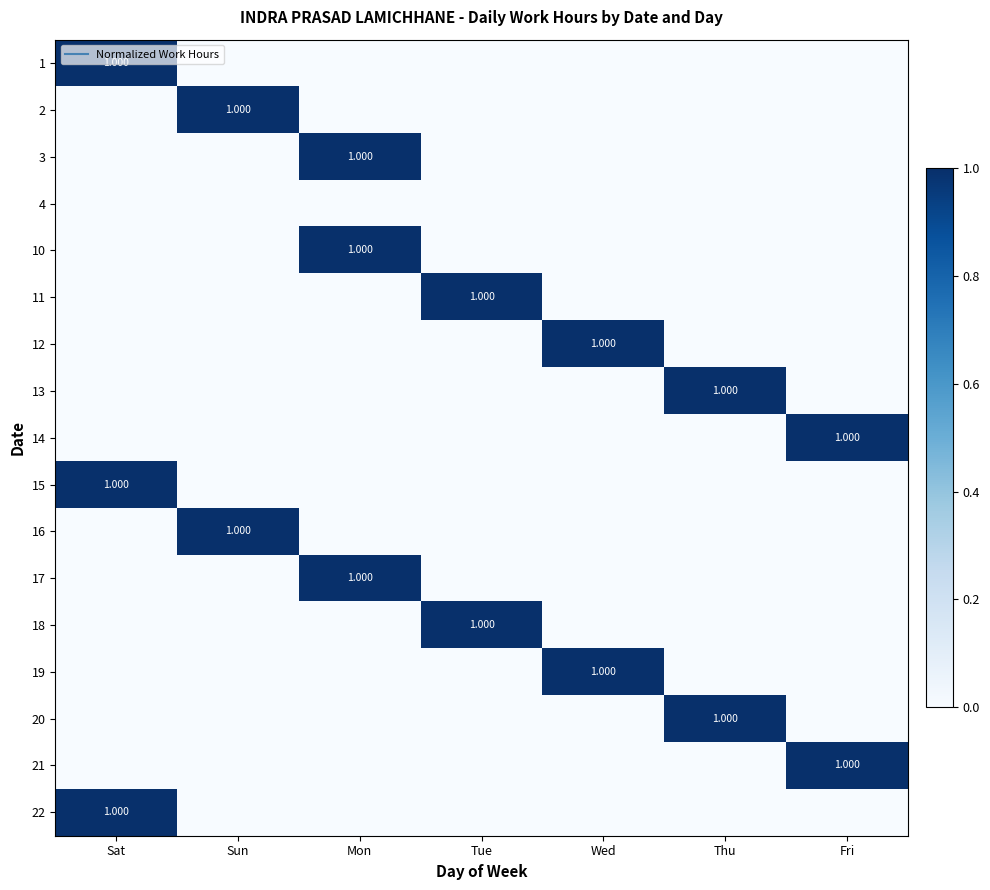

The 4 series shows 0 at Thu. True or false?

True